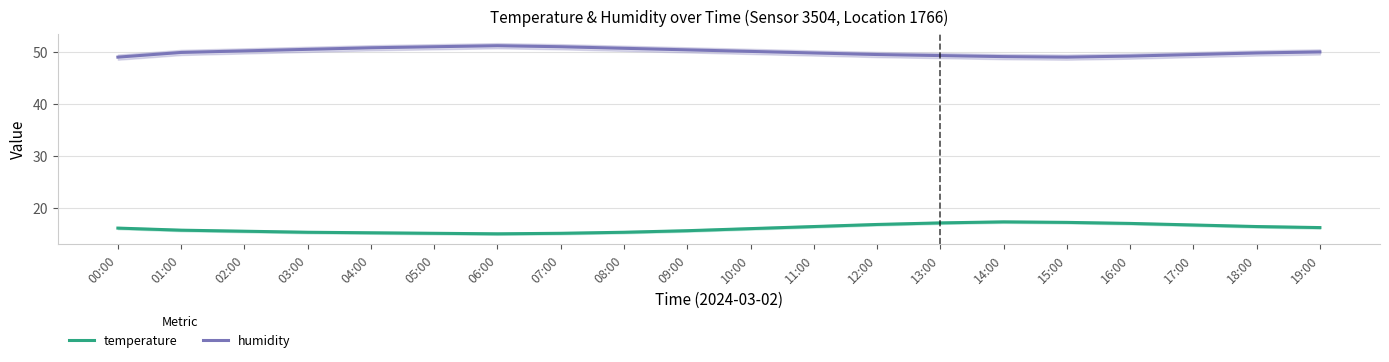

Is the value of humidity at 01:00 greater than the value of temperature at 09:00?

Yes